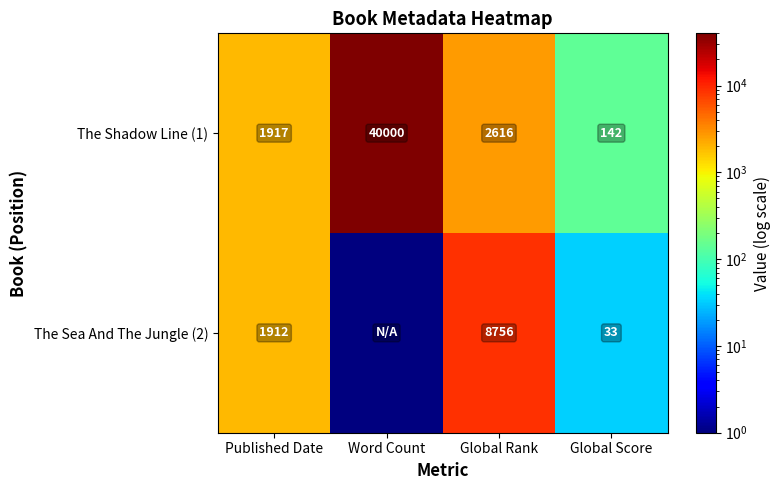

Rank the series at Published Date from lowest to highest value.

The Sea And The Jungle (2), The Shadow Line (1)